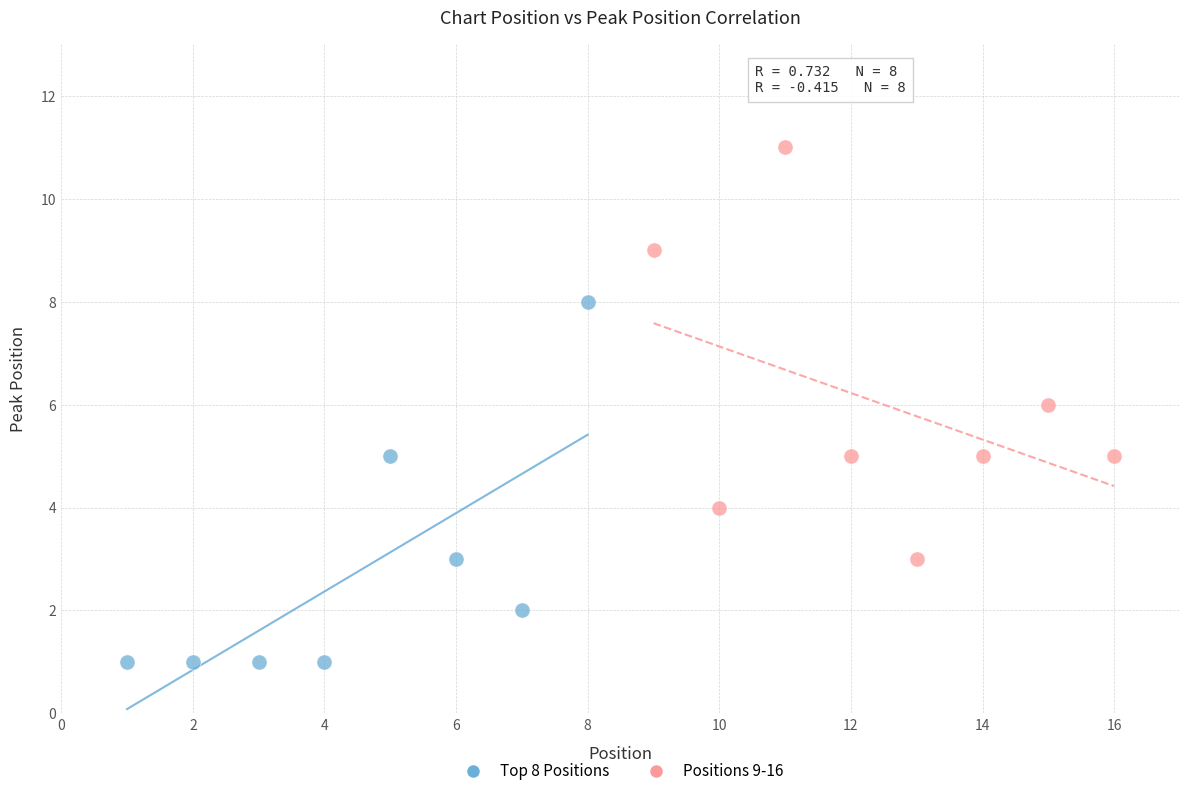

Which series has the widest spread of Y values?

Positions 9-16